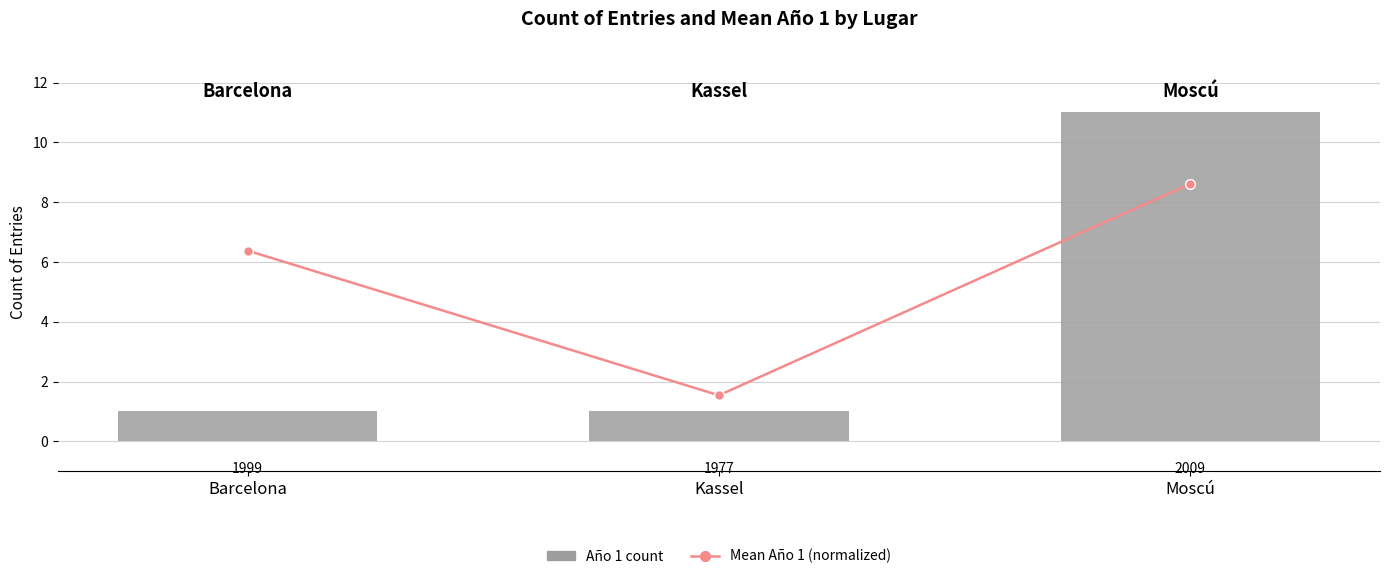

List the labels in order of Año 1 value, largest first.

Moscú, Barcelona, Kassel